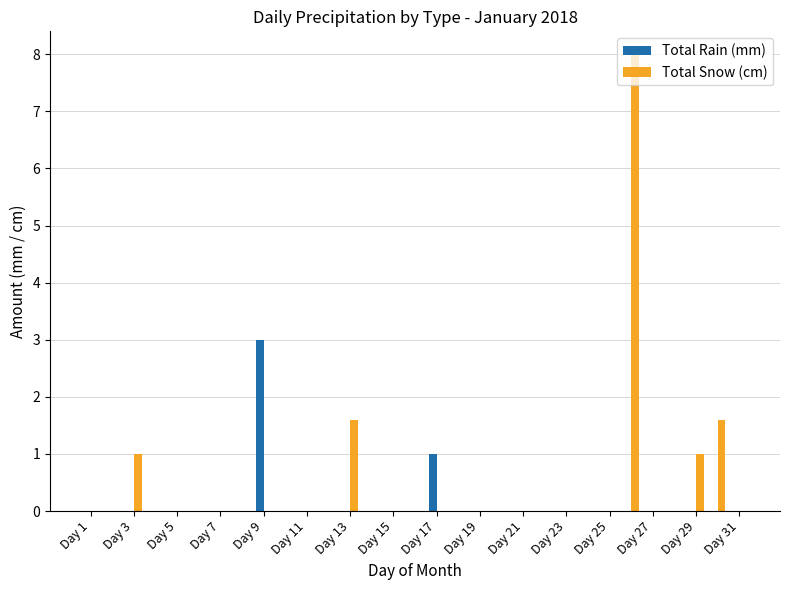

What is the greatest value displayed?

8.0